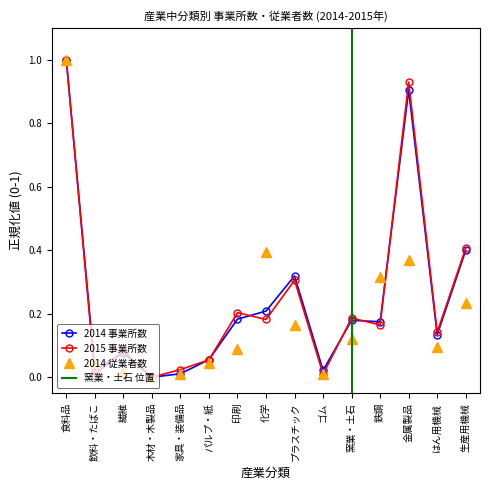

What is the sum of the 2015事業所数 values at 印刷 and はん用機械?

0.3